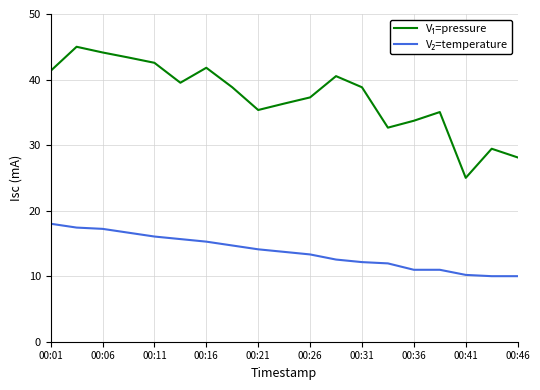

What is the maximum value shown in the chart?

45.0